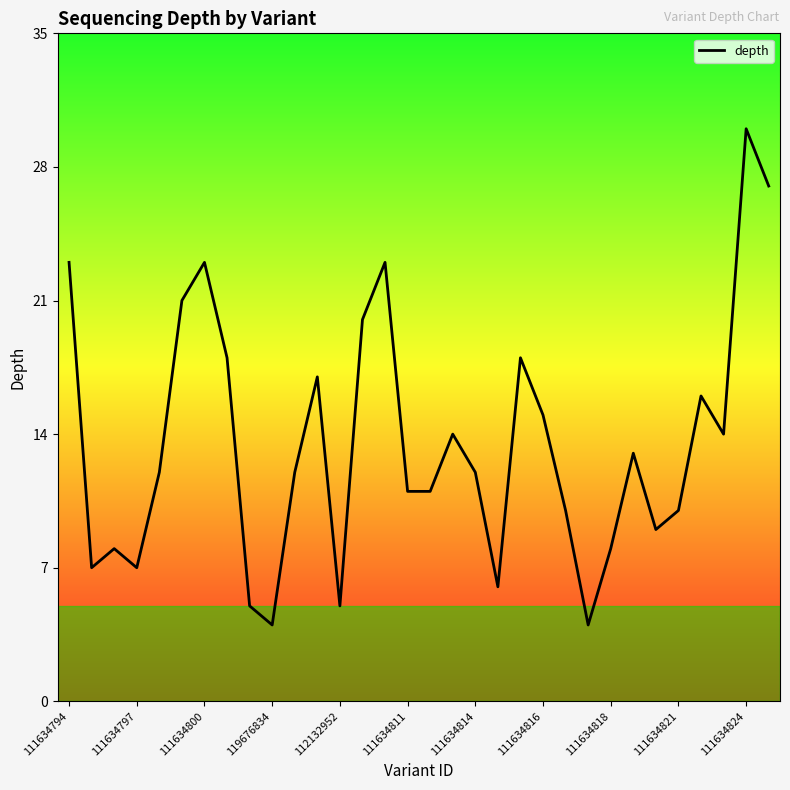

What is the difference between the maximum and minimum values?

26